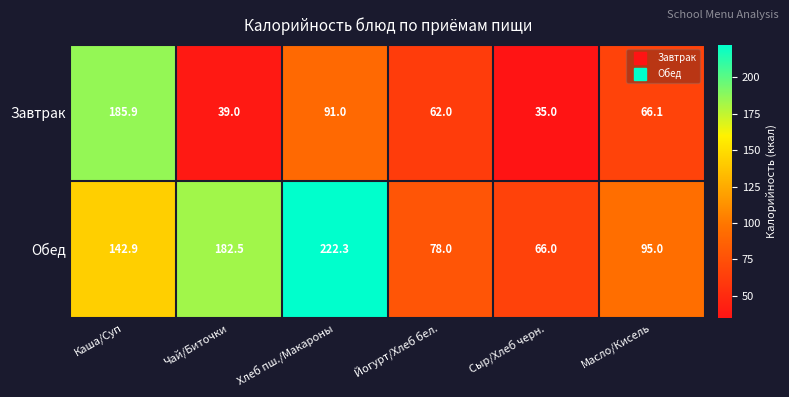

List the series in order of their overall mean, lowest first.

Завтрак, Обед